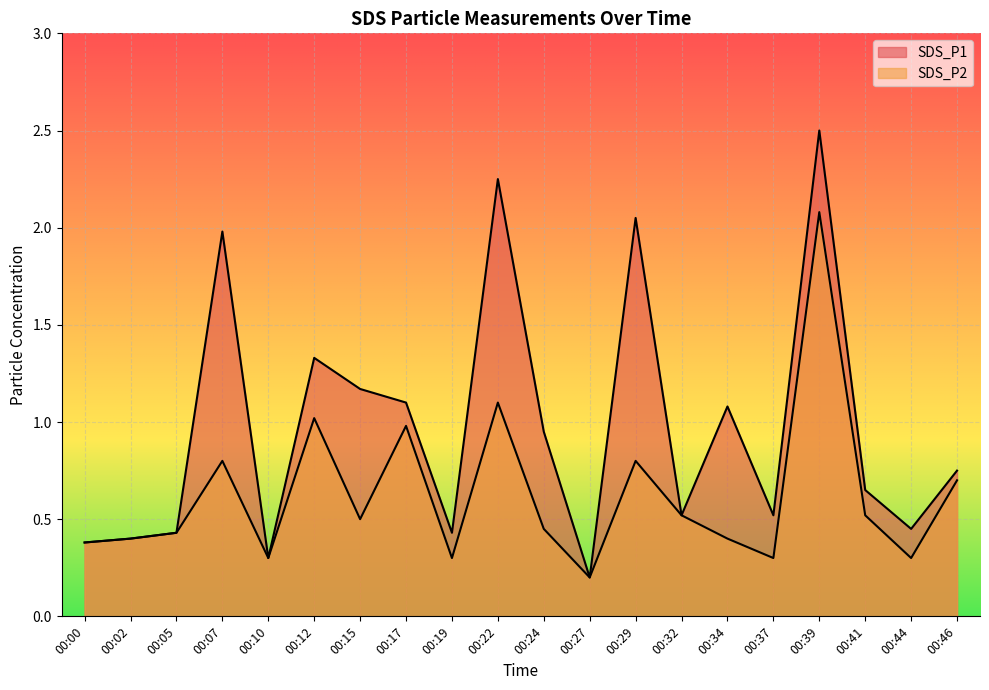

What is the sum of all SDS_P1 values?

19.4